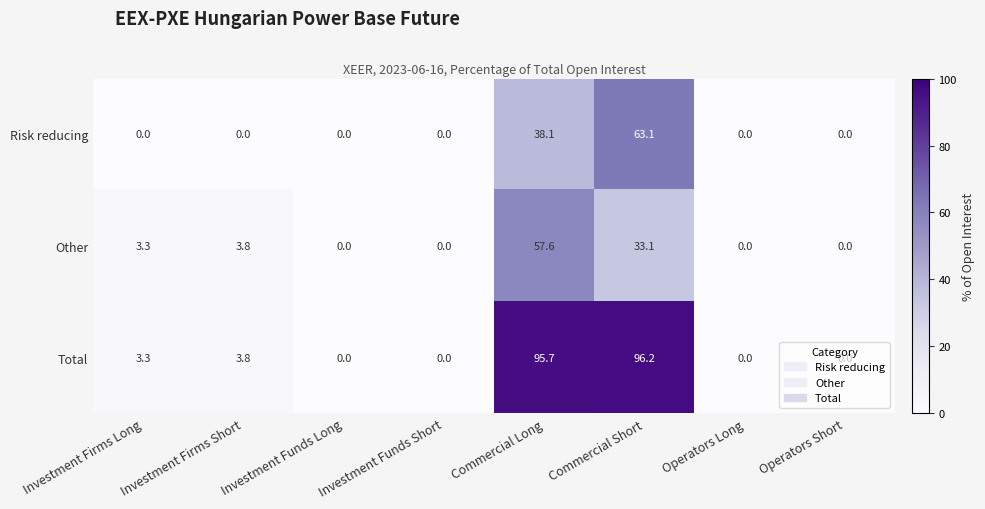

At which category is the sum across all series the highest?

Commercial Short